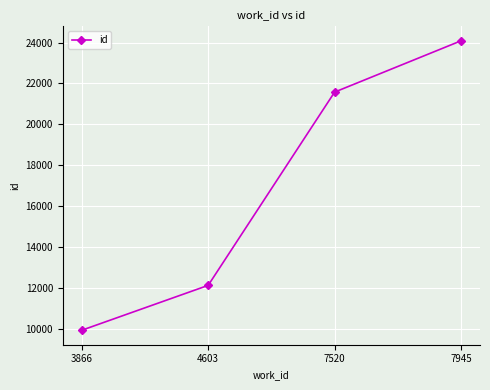

Approximately how many times larger is the value at 7945 compared to 4603?

2.0